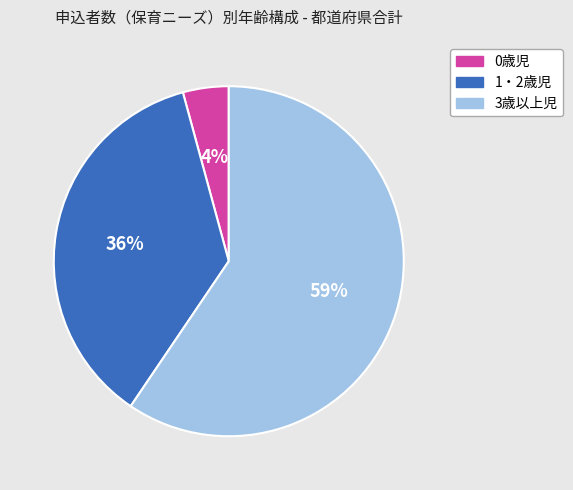

Rank the categories by value from highest to lowest.

3歳以上児, 1・2歳児, 0歳児